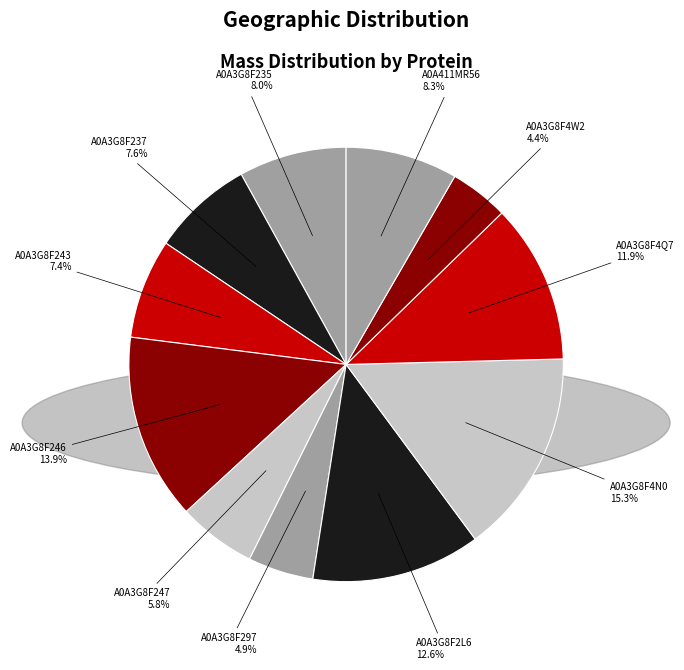

To the nearest percent, what is the difference between the A0A3G8F4N0 and A0A3G8F297 slice percentages?

10%